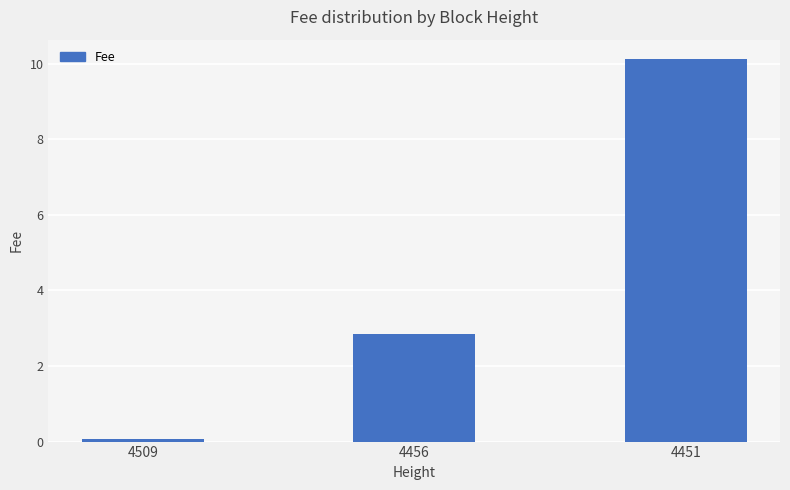

At which category does the chart reach its minimum across all series?

4509